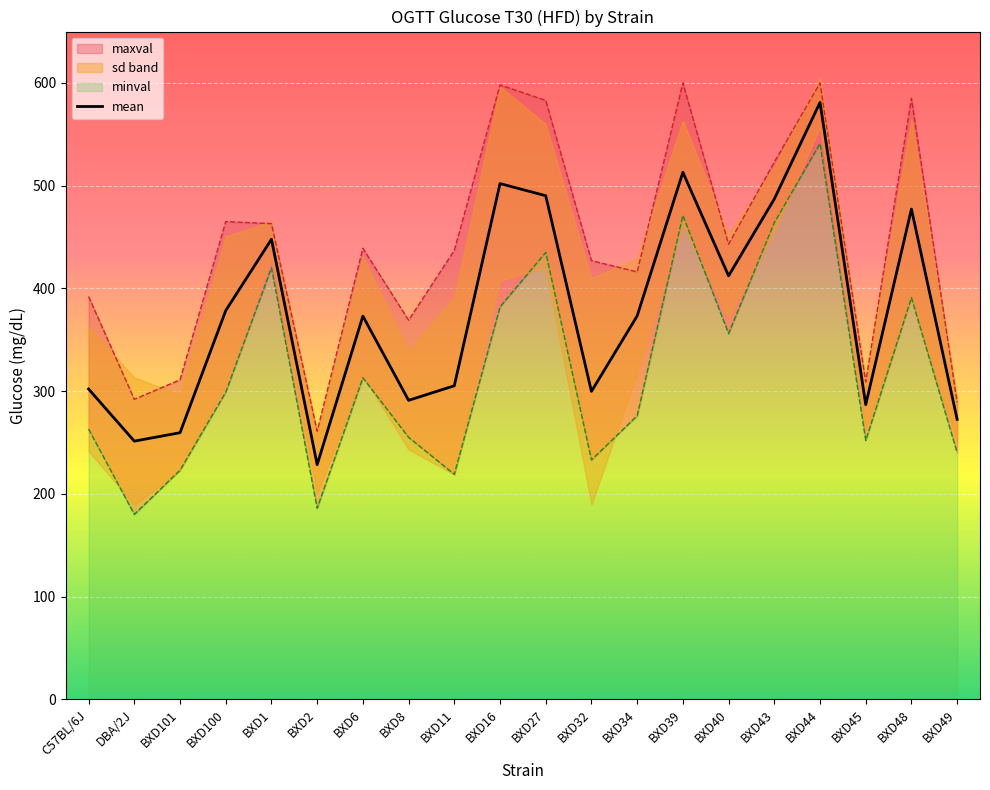

What is the label of the 7th point from the left?

BXD6